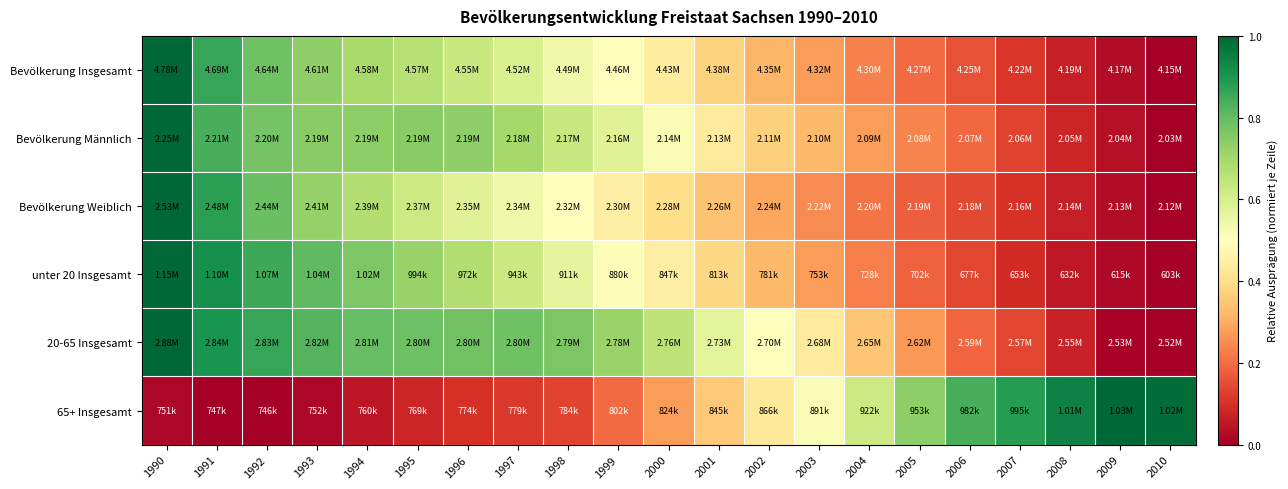

Which series has the widest spread of values?

Bevölkerung Insgesamt